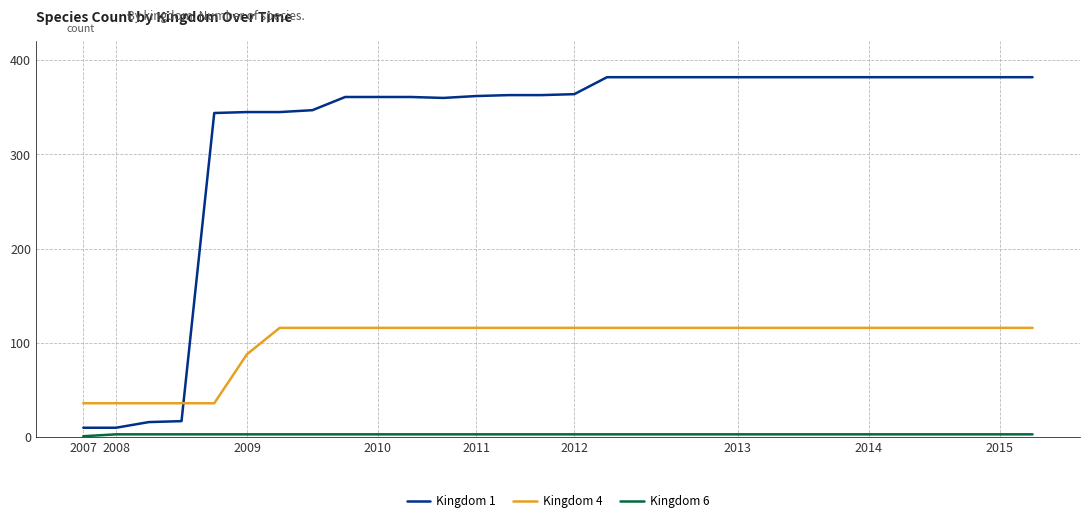

What is the greatest value displayed?

382